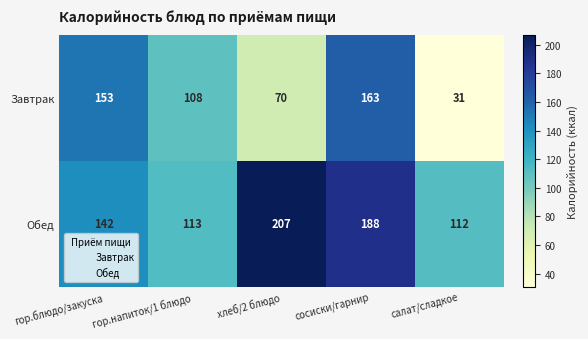

Which category has the highest value across all series?

хлеб/2 блюдо